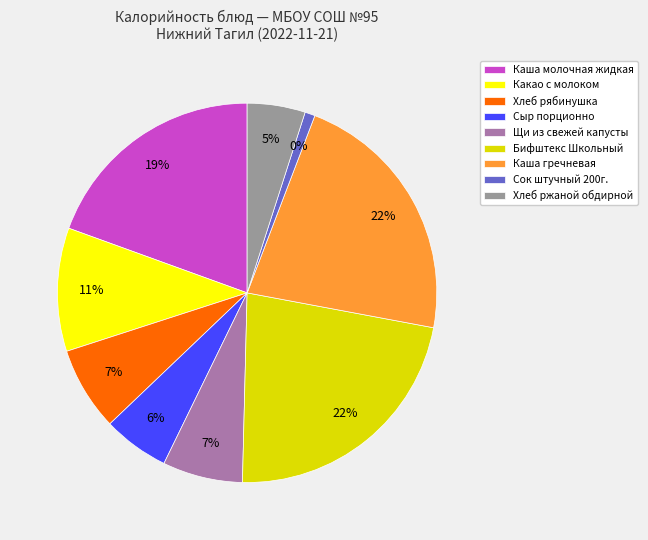

What percentage is the Сыр порционно slice, to the nearest percent?

6%